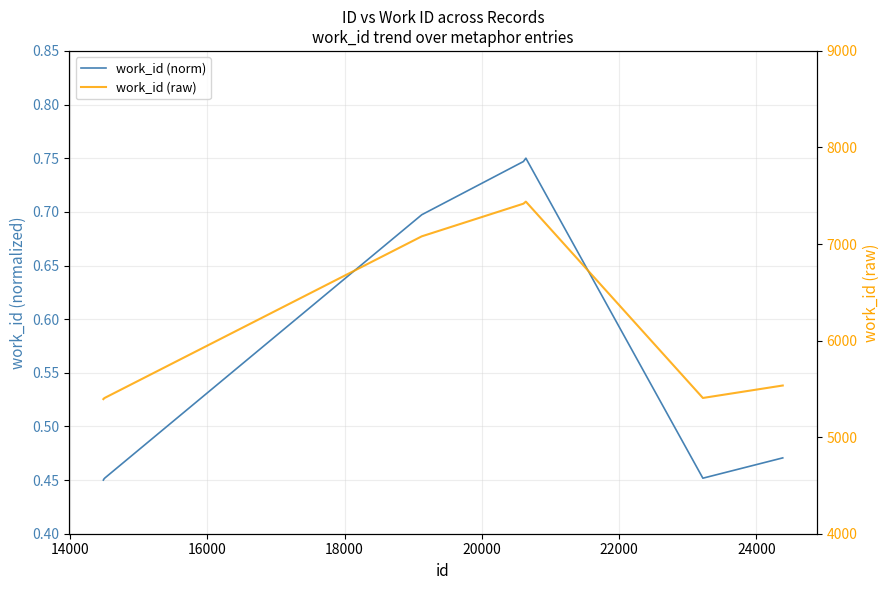

What are all the series names shown in the legend?

work_id (norm), work_id (raw)